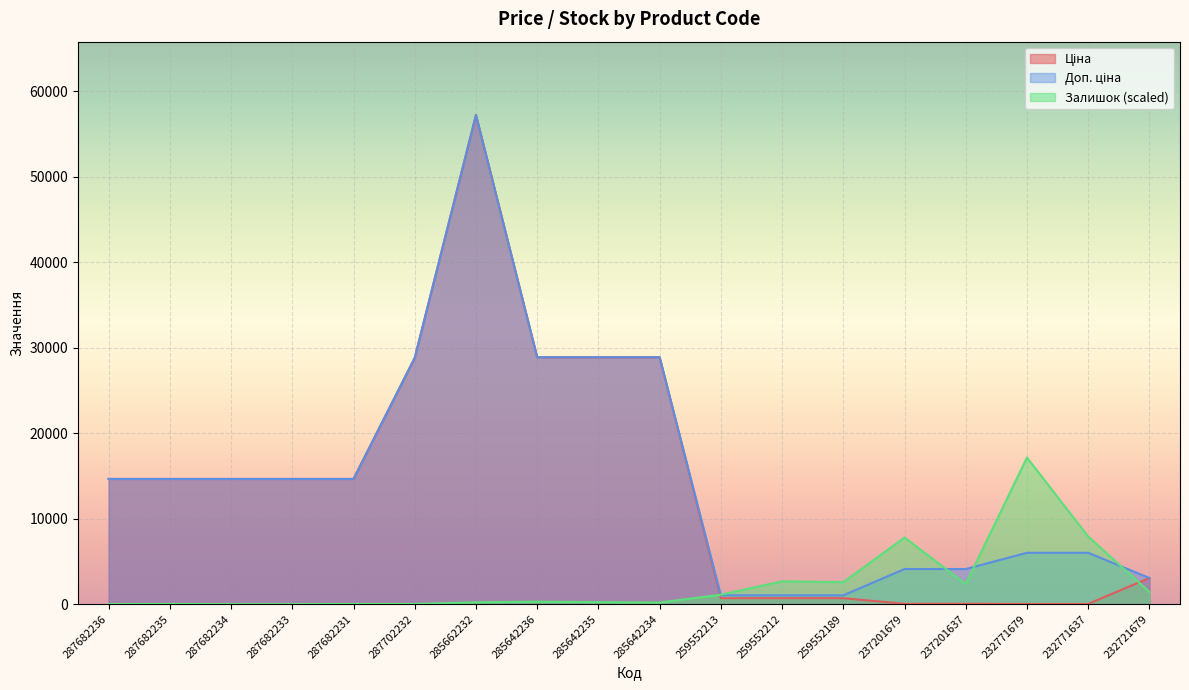

Reading left to right, list all the values displayed in this chart.

Ціна: 287682236=14649.6	287682235=14649.6	287682234=14649.6	287682233=14649.6	287682231=14649.6	287702232=28821.8	285662232=57235.5	285642236=28890.3	285642235=28890.3	285642234=28890.3	259552213=698.3	259552212=698.3	259552189=698.3	237201679=41.1	237201637=41.1	232771679=26.7	232771637=26.7	232721679=3059.7
Доп. ціна: 287682236=14649.6	287682235=14649.6	287682234=14649.6	287682233=14649.6	287682231=14649.6	287702232=28821.8	285662232=57235.5	285642236=28890.3	285642235=28890.3	285642234=28890.3	259552213=1031.4	259552212=1031.4	259552189=1031.4	237201679=4109.0	237201637=4109.0	232771679=6010.0	232771637=6010.0	232721679=3060.0
Залишок: 287682236=0.0	287682235=17.0	287682234=0.0	287682233=0.0	287682231=17.0	287702232=17.0	285662232=221.2	285642236=289.3	285642235=238.2	285642234=187.2	259552213=1106.1	259552212=2671.7	259552189=2569.6	237201679=7794.0	237201637=2348.4	232771679=17153.6	232771637=7913.1	232721679=1429.5